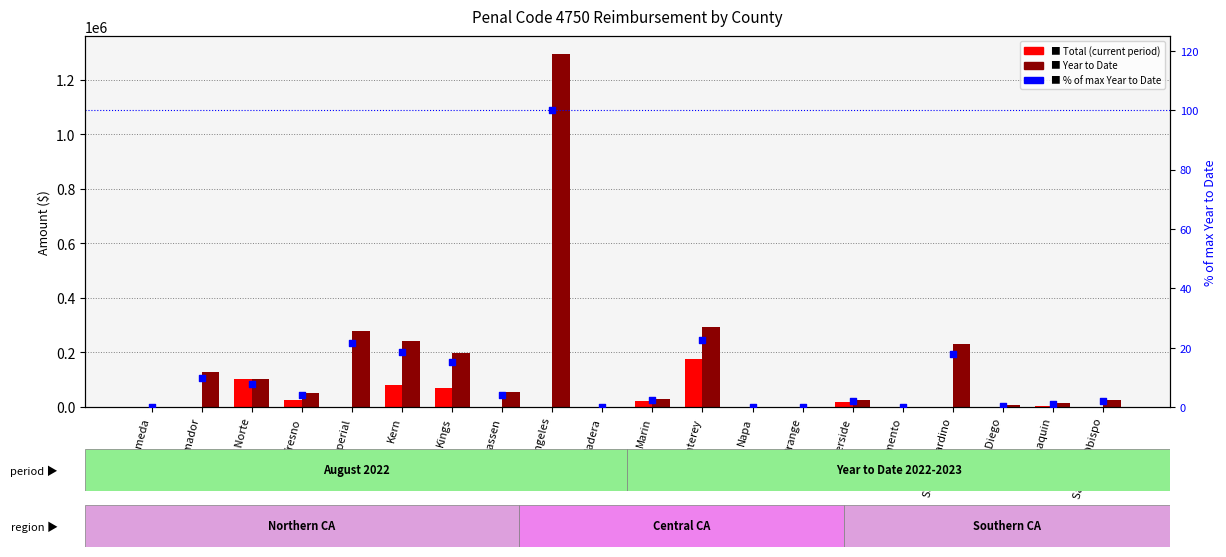

At which category is the sum across all series the highest?

Los Angeles